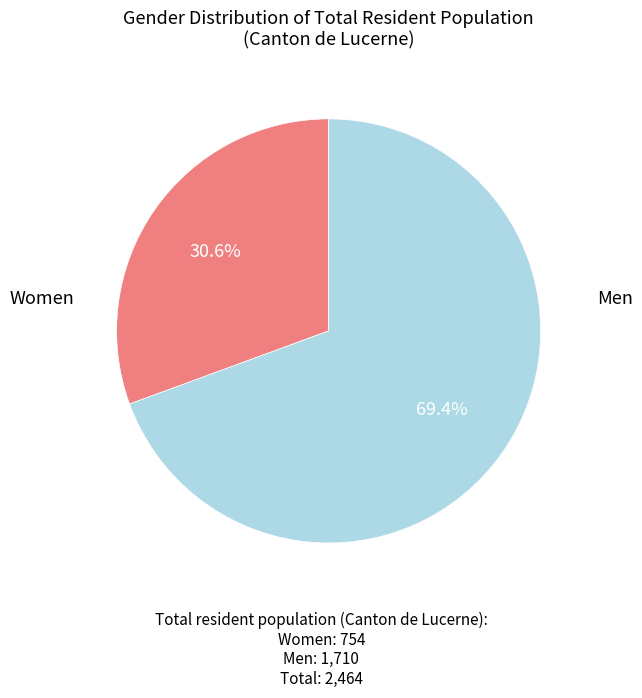

Is there any slice that represents more than half of the pie?

Yes